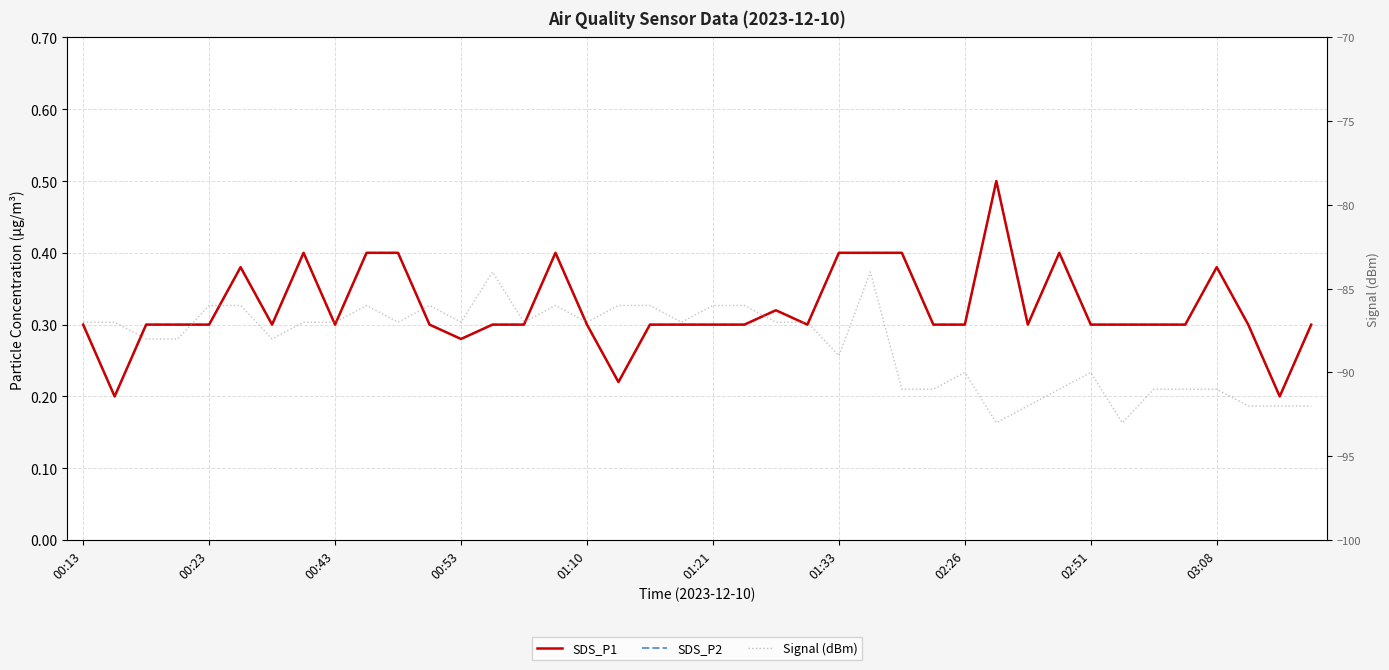

What is the sum of the SDS_P2 values at 35 and 22?

0.6